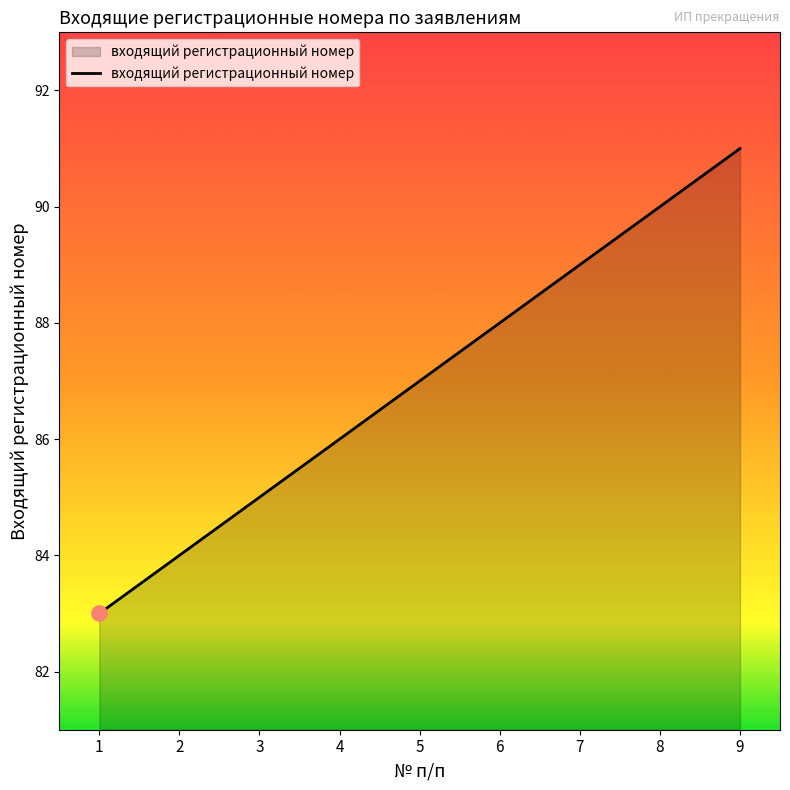

What is the change in value from 2 to 8?

+6